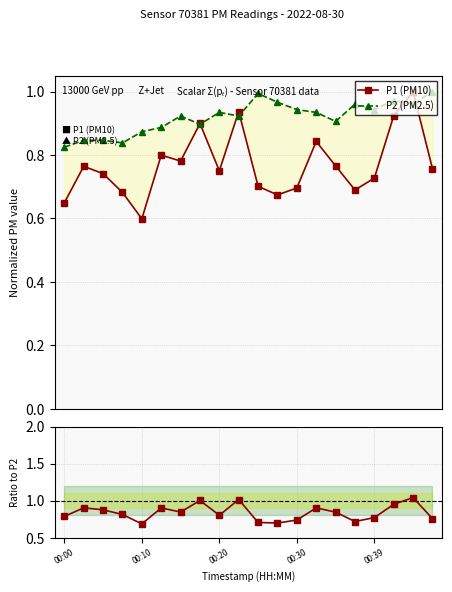

Count the number of categories in the chart.

20